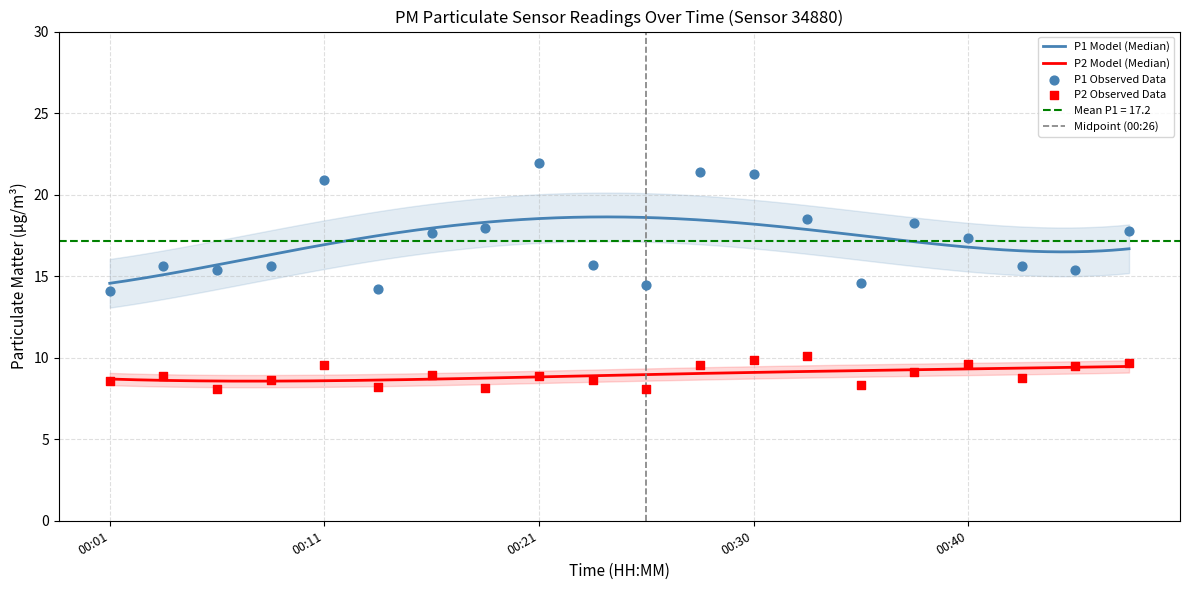

At which category is the sum across all series the highest?

00:30